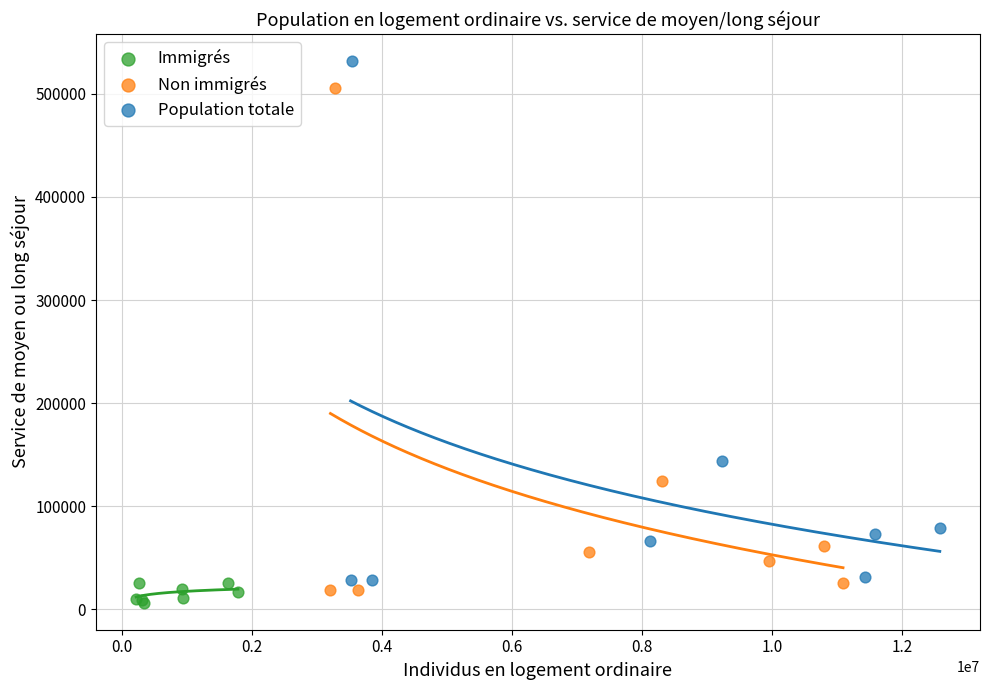

Which series reaches the minimum Y coordinate?

Immigrés